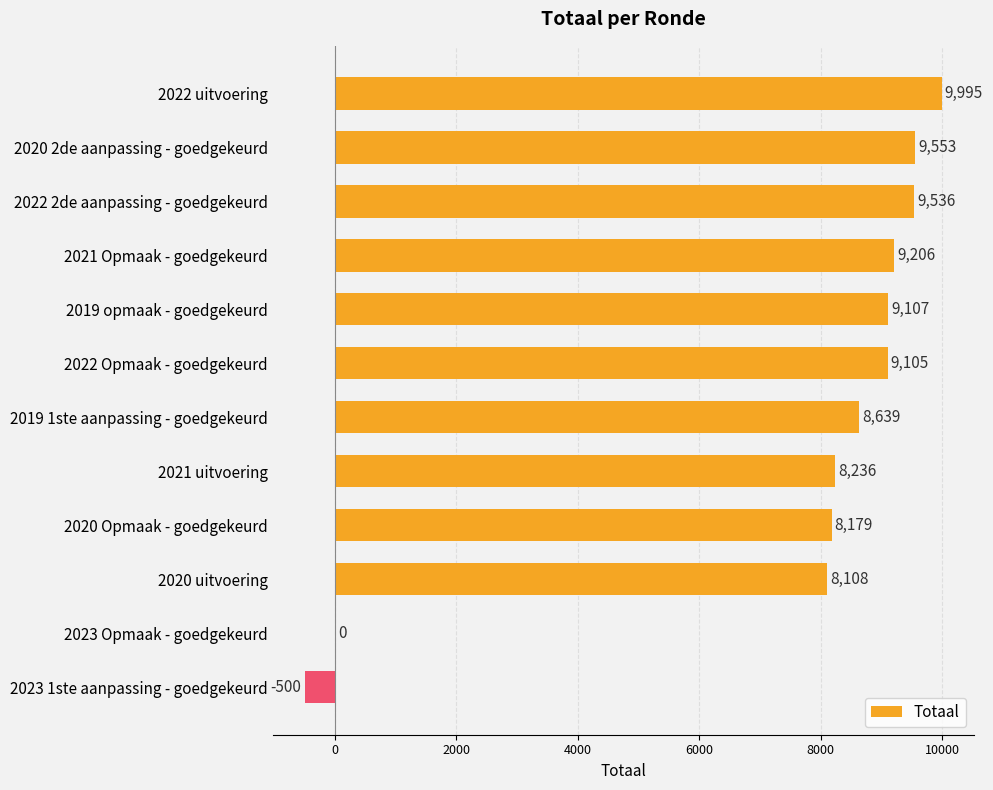

Count the number of categories in the chart.

12